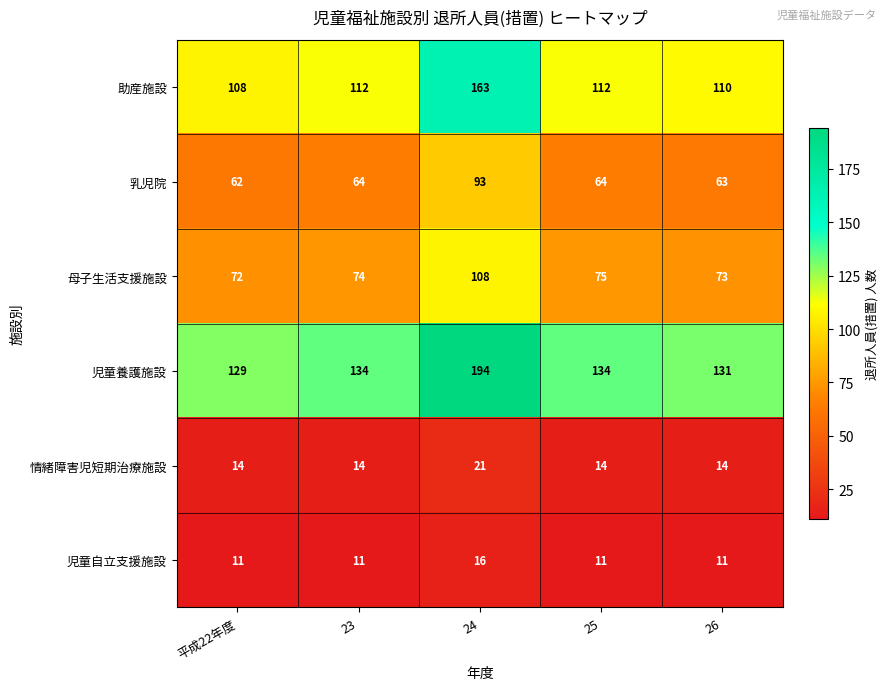

At 平成22年度, list the series in order from largest to smallest.

児童養護施設, 助産施設, 母子生活支援施設, 乳児院, 情緒障害児短期治療施設, 児童自立支援施設